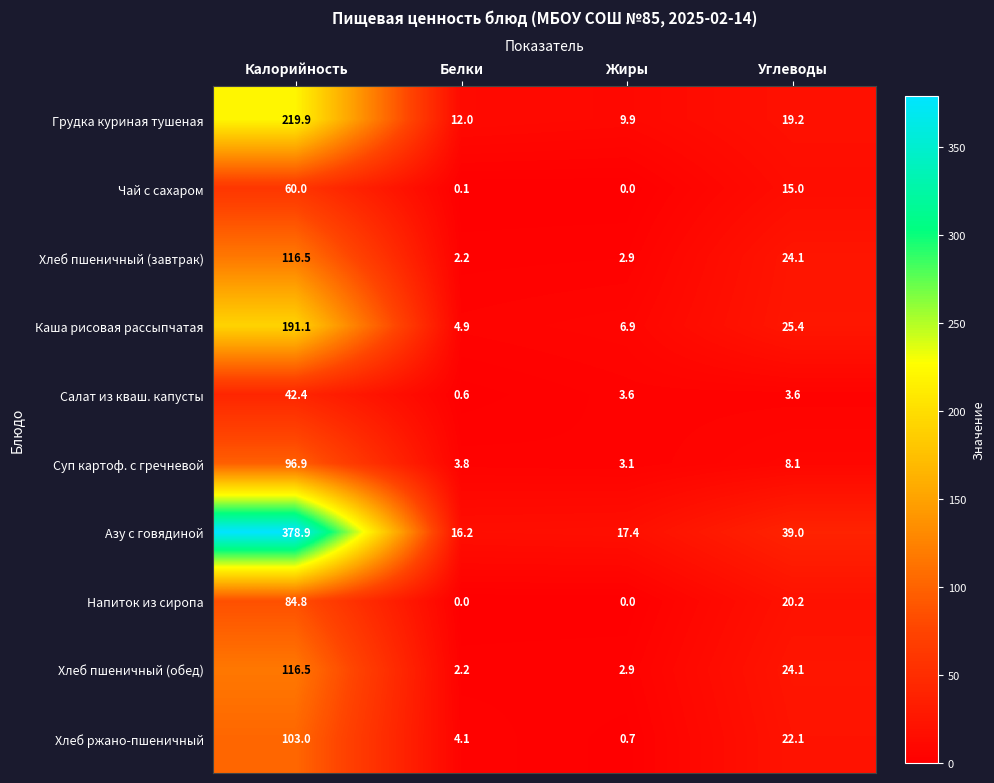

At which category does the chart reach its peak across all series?

Калорийность